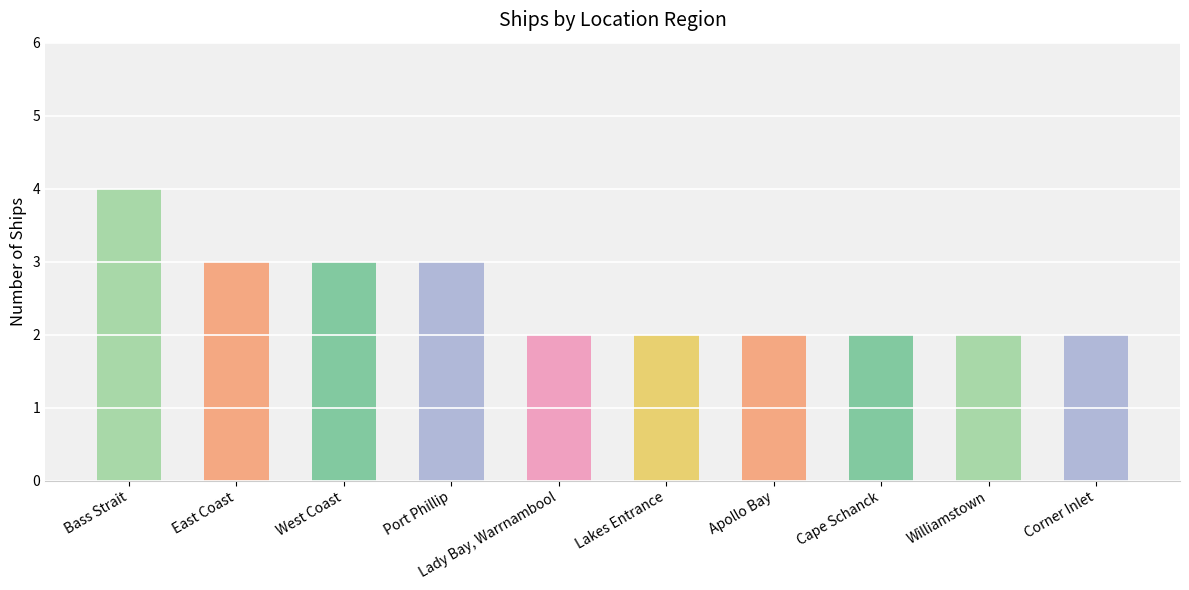

Are the bars horizontal?

No